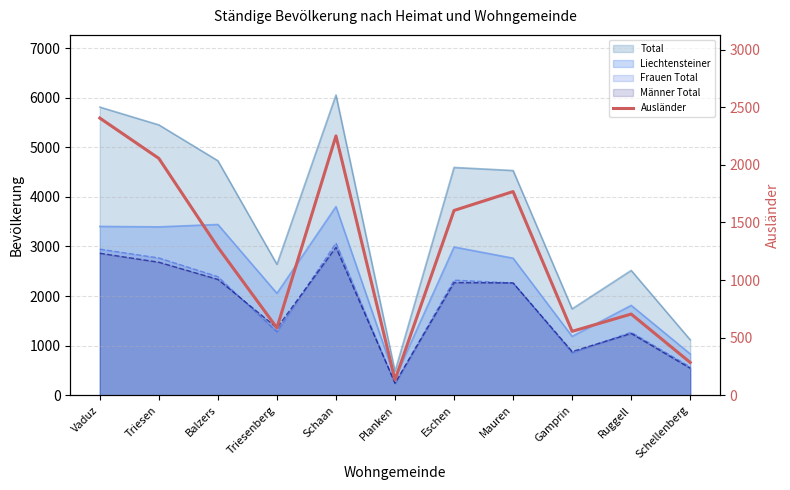

True or false: the data shows 39 at Planken.

False